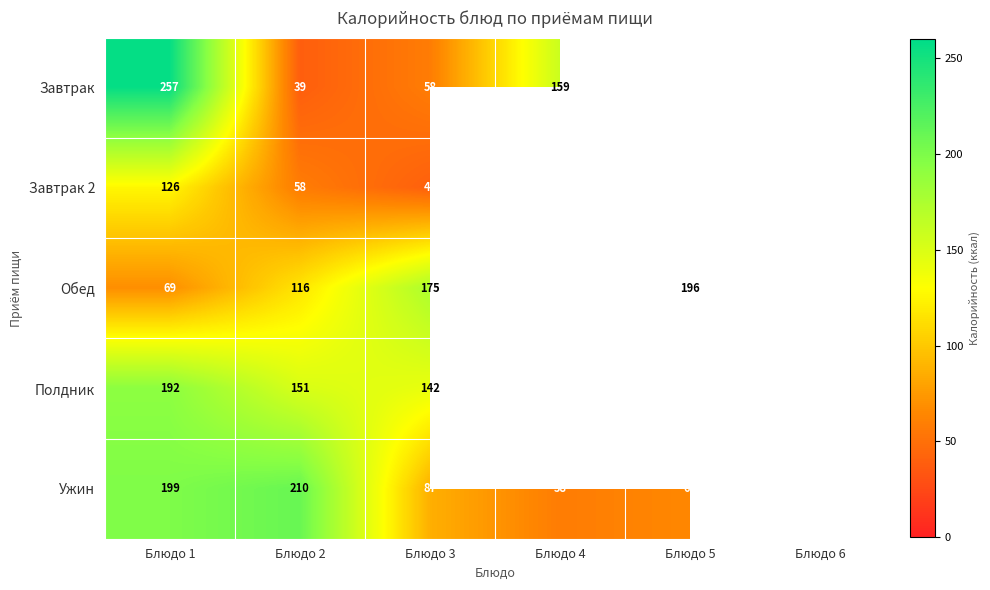

The value of Ужин at Блюдо 1 is 114.8. True or false?

False